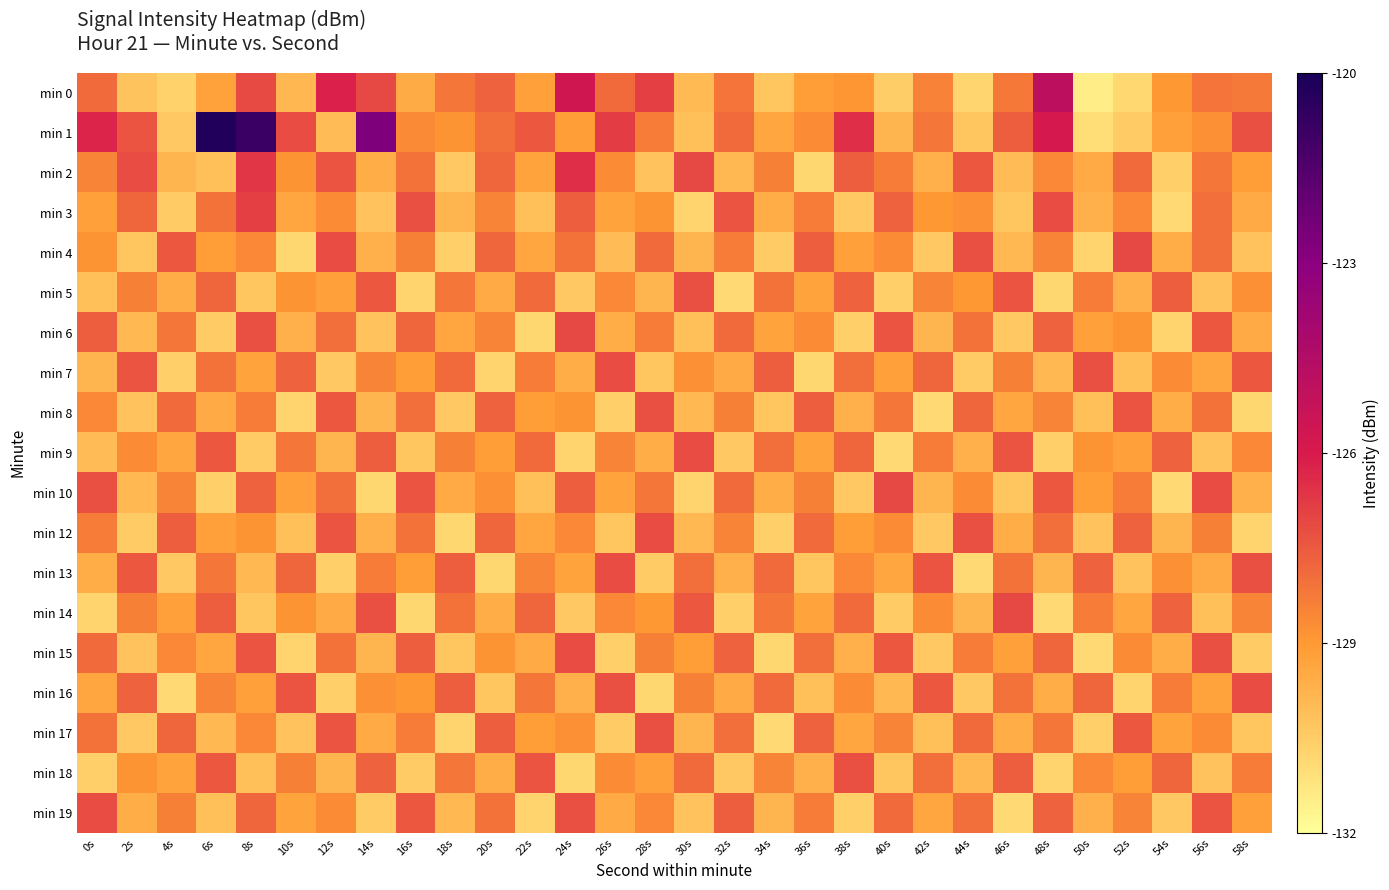

How many data points in min 15 are above -128?

8